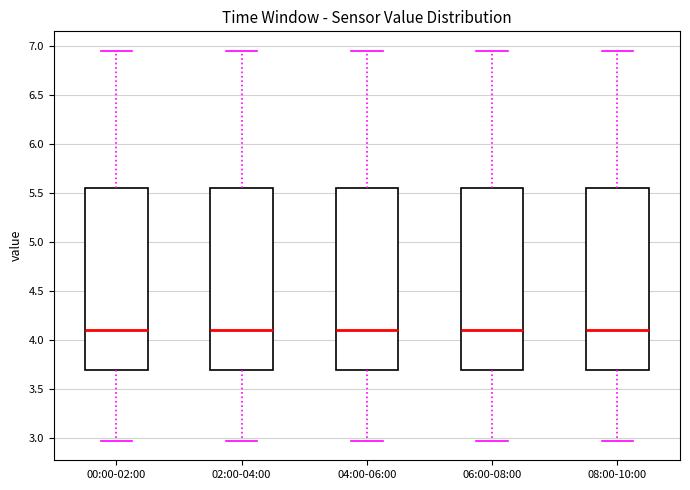

Reading left to right, read every box against the y-axis: the position of its median line, the range the box covers, and the ends of its whiskers. The values are not printed on the chart, so give them approximately, as read against the axis.

00:00-02:00: median 4.10, box 3.70 to 5.55, whiskers 2.95 to 6.95
02:00-04:00: median 4.10, box 3.70 to 5.55, whiskers 2.95 to 6.95
04:00-06:00: median 4.10, box 3.70 to 5.55, whiskers 2.95 to 6.95
06:00-08:00: median 4.10, box 3.70 to 5.55, whiskers 2.95 to 6.95
08:00-10:00: median 4.10, box 3.70 to 5.55, whiskers 2.95 to 6.95